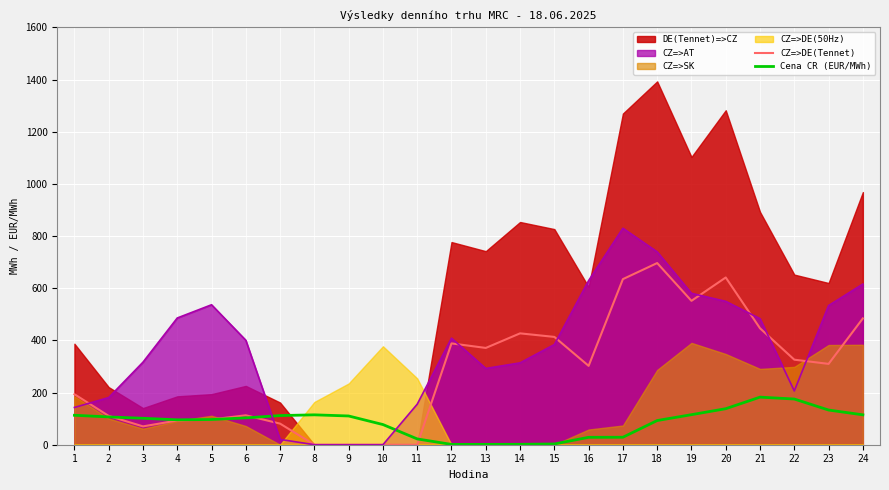

How many lines are shown in the chart?

2